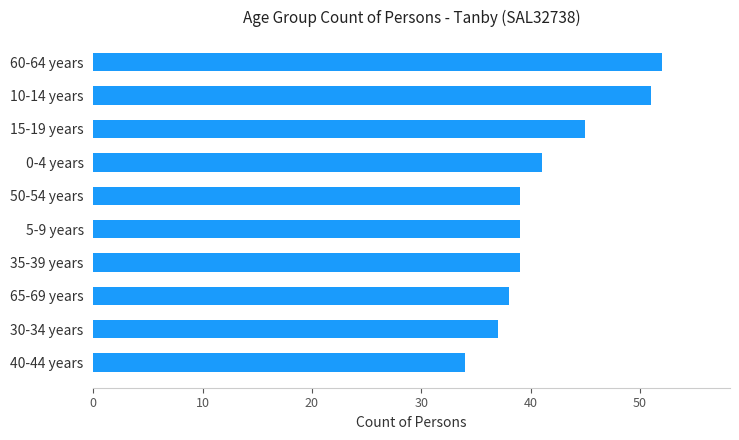

What is the approximate value at 0-4 years?

41